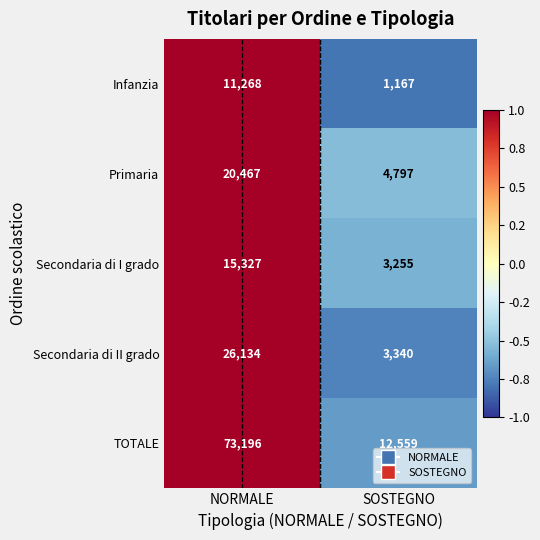

How many data points does each series have?

2